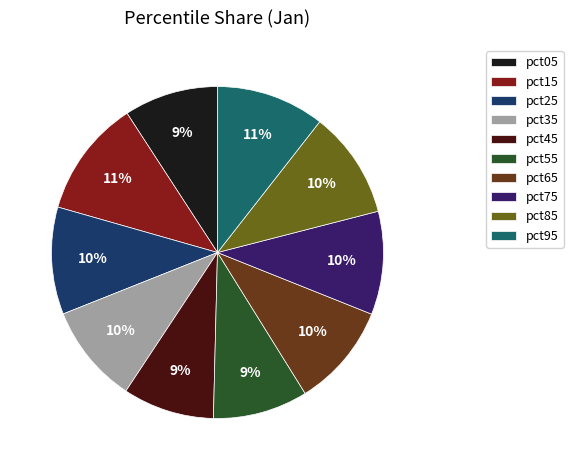

Does pct95 represent more than half of the total?

No